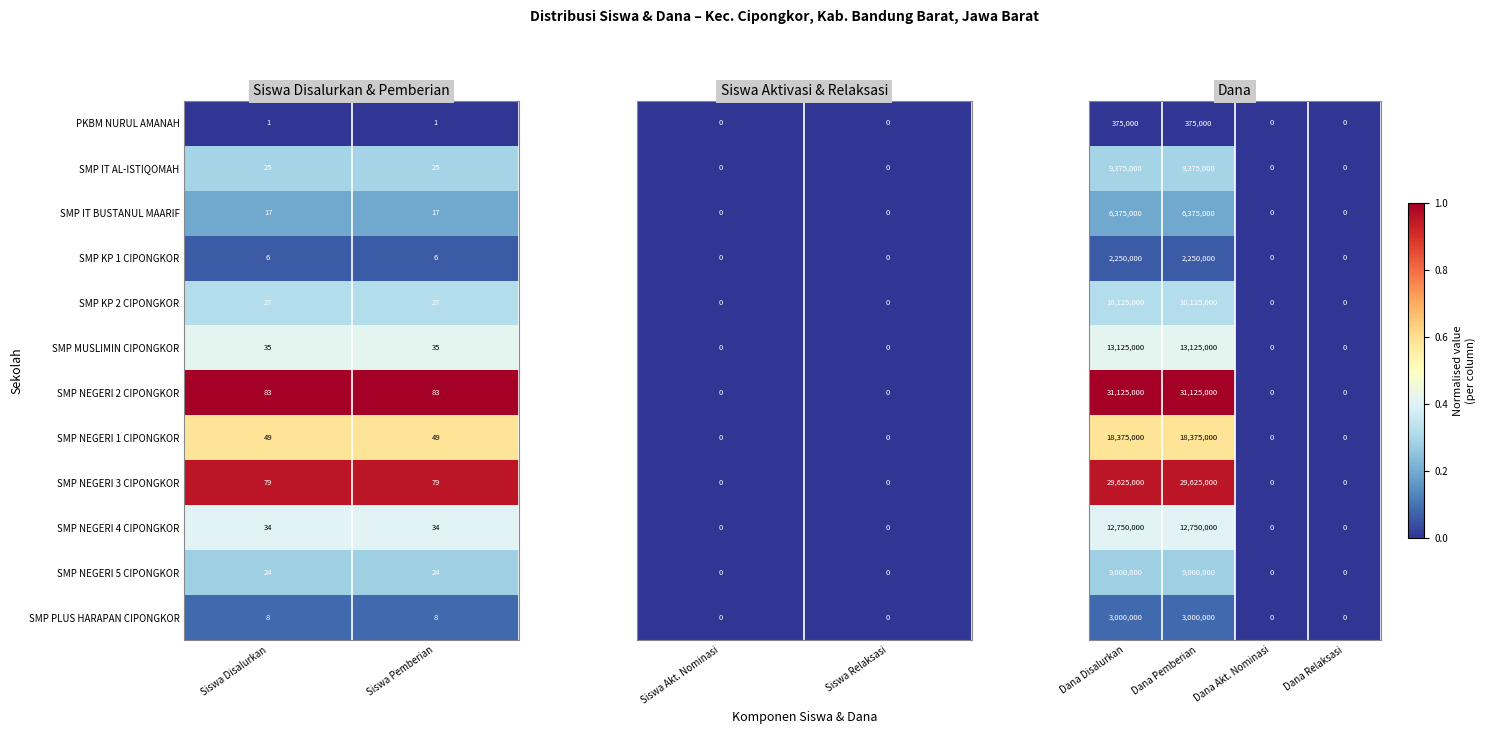

What is the sum of the SMP NEGERI 5 CIPONGKOR values at Siswa Disalurkan and Siswa Pemberian?

48